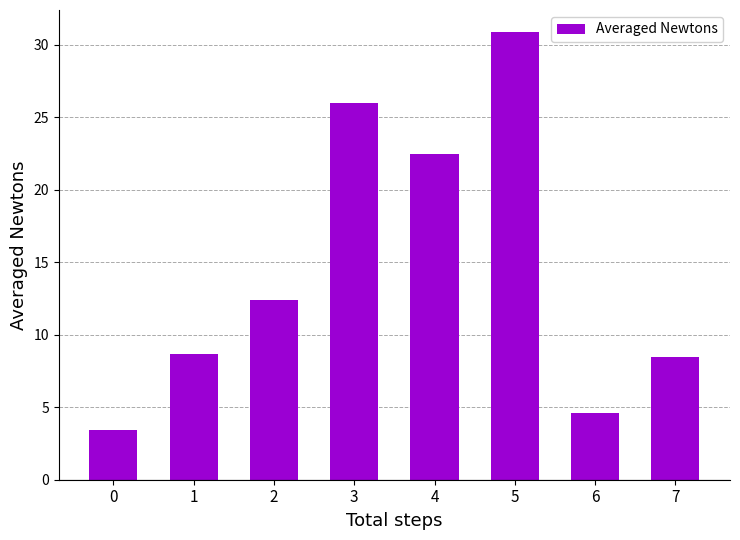

How many categories are shown in the chart?

8